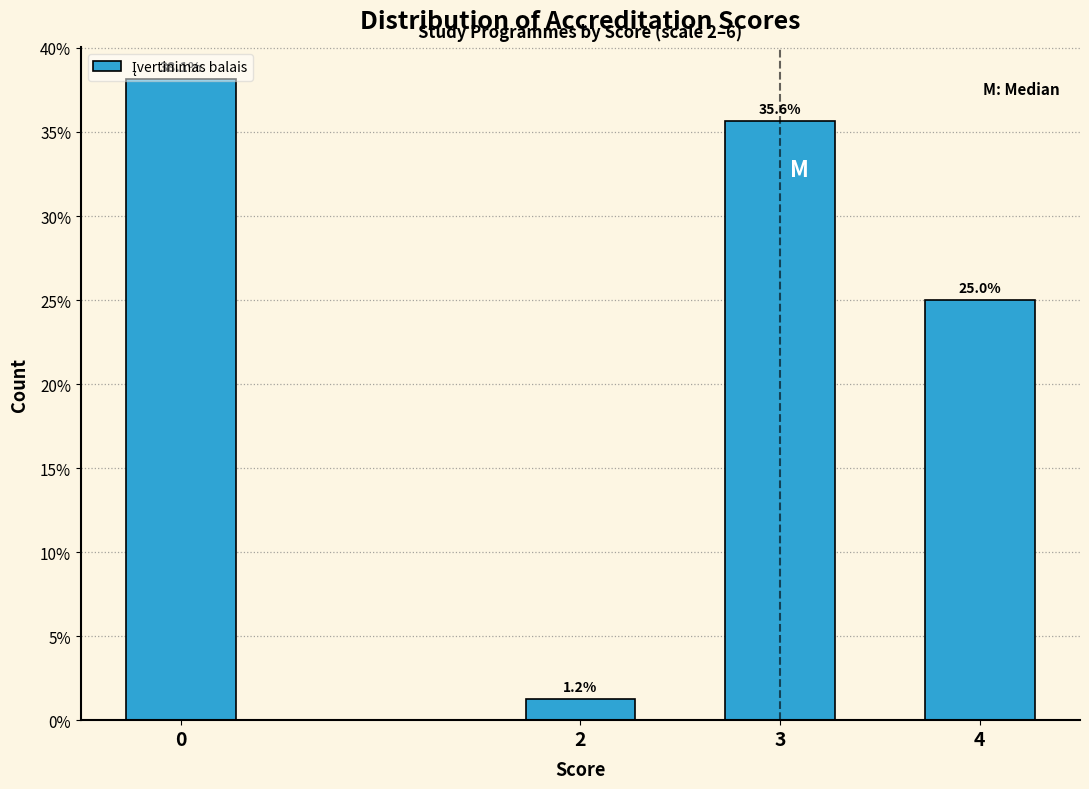

What is the value of the 4th bar from the left?

25.0